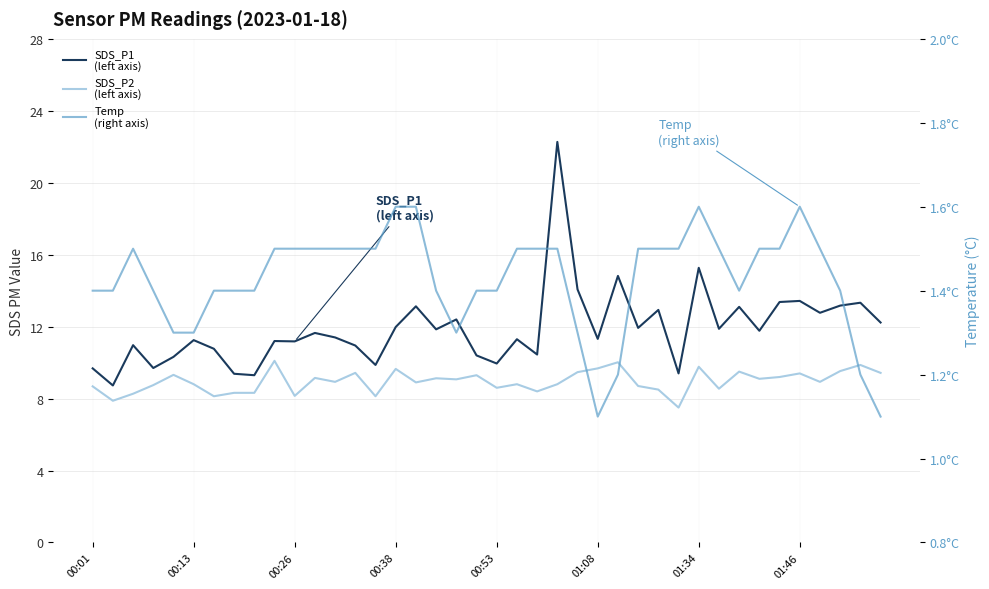

List the series in order of their overall mean, lowest first.

Temp
(right axis), SDS_P2
(left axis), SDS_P1
(left axis)